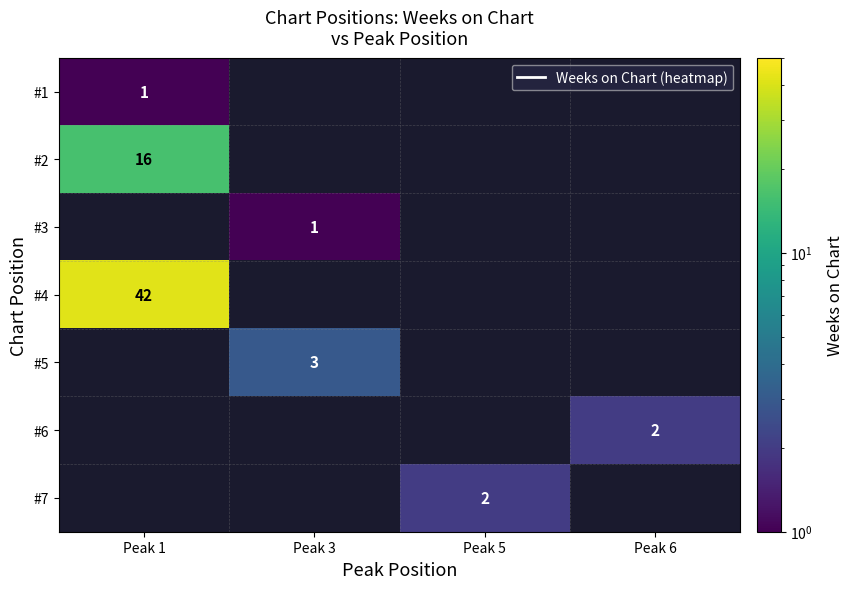

The value of #1 at Peak 1 is 2. True or false?

False